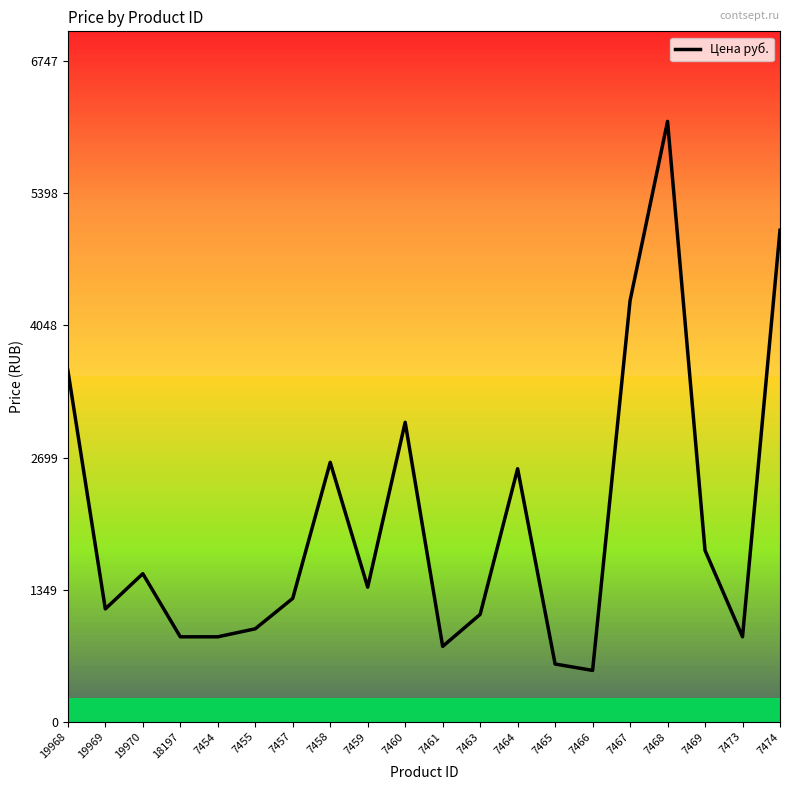

What is the difference between the values at 7466 and 7468?

5611.1